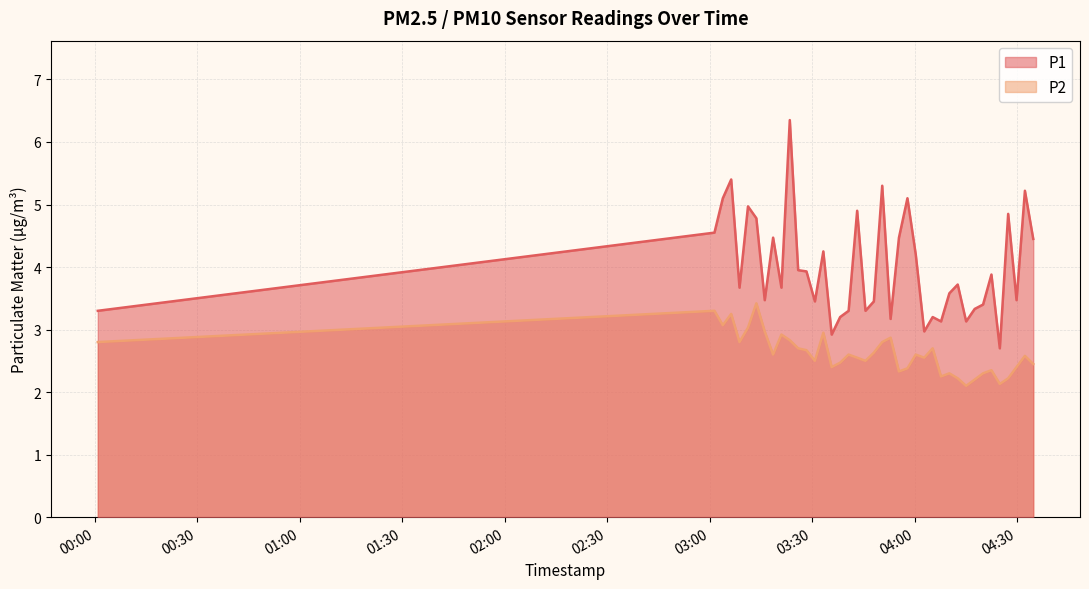

What is the difference between the highest and lowest values at 2023-07-16T03:11:15?

1.9